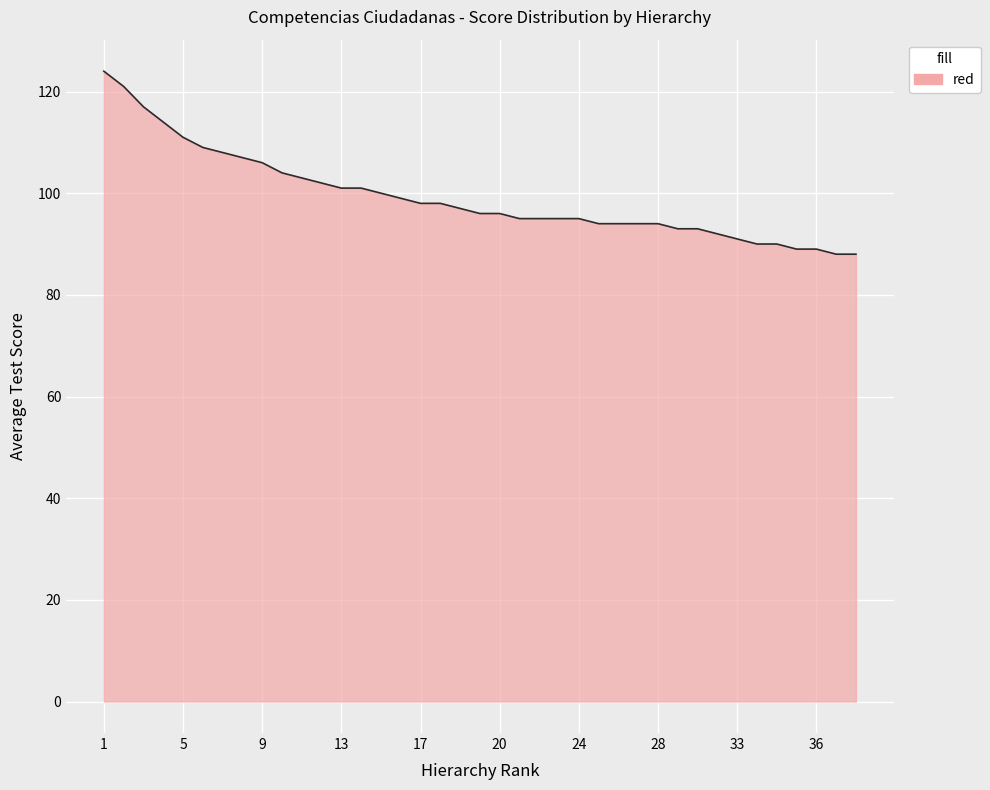

What is the difference between the maximum and minimum values?

36